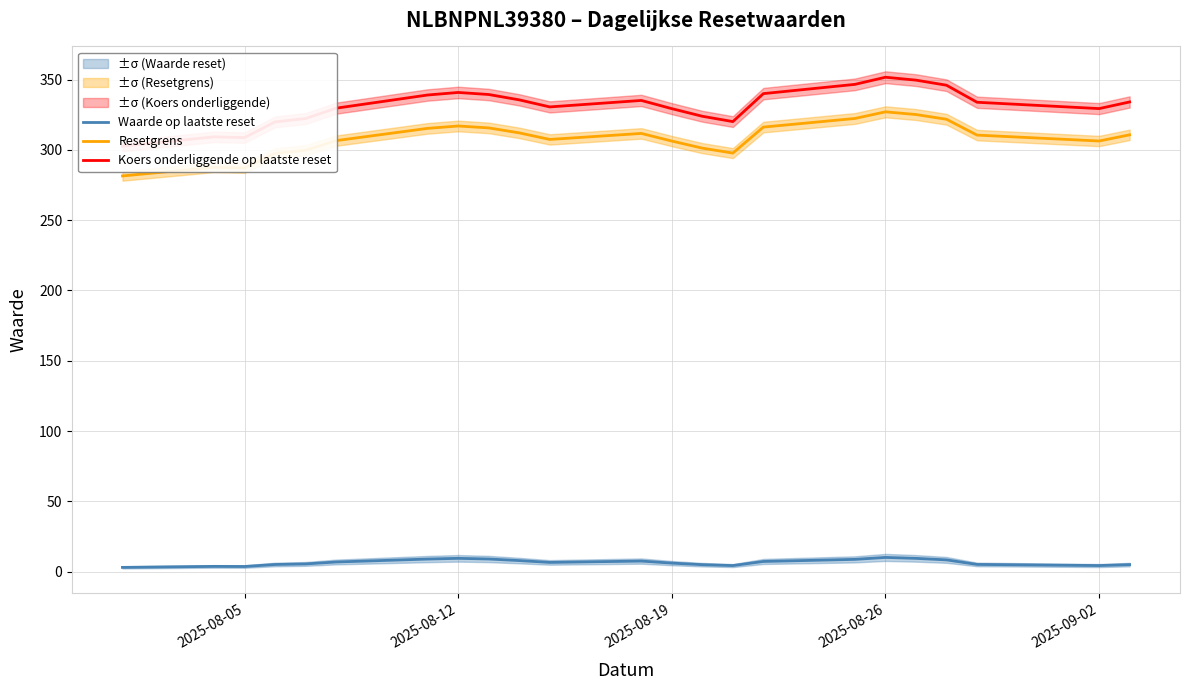

True or false: Koers onderliggende op laatste reset and Resetgrens cross at least once.

False